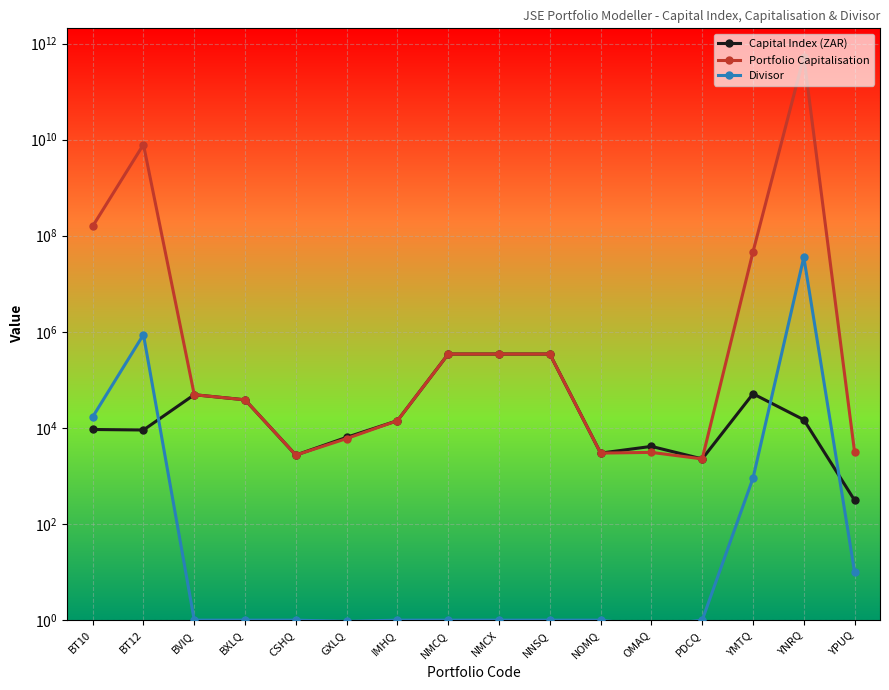

What is the sum of all Capital Index (ZAR) values?

1241159.9